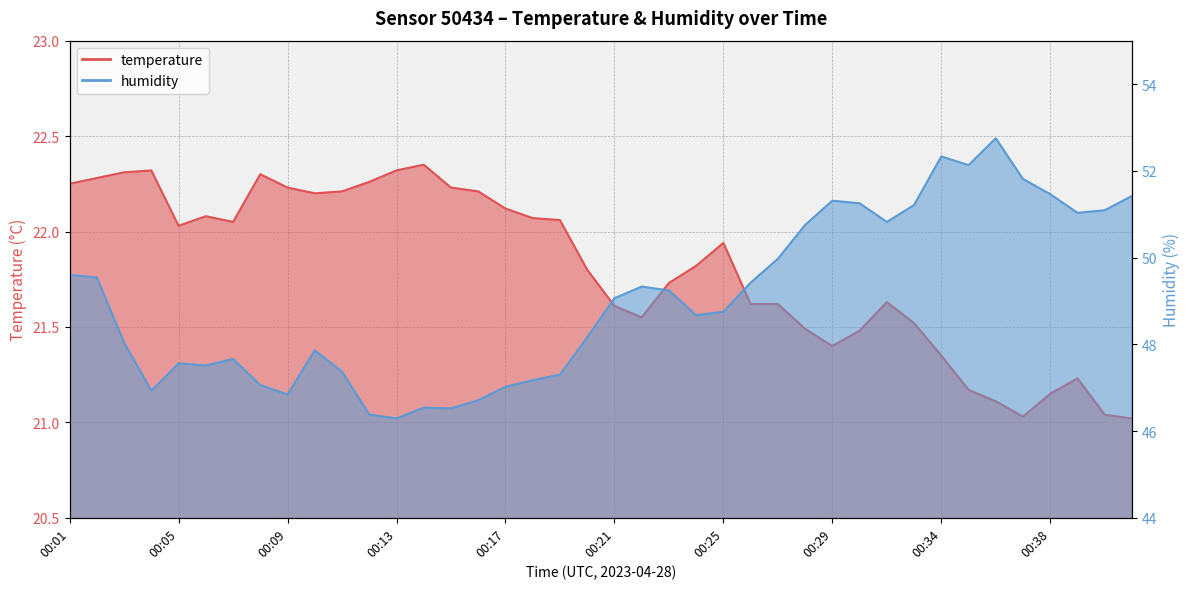

Rank the series by their average value, from highest to lowest.

humidity, temperature